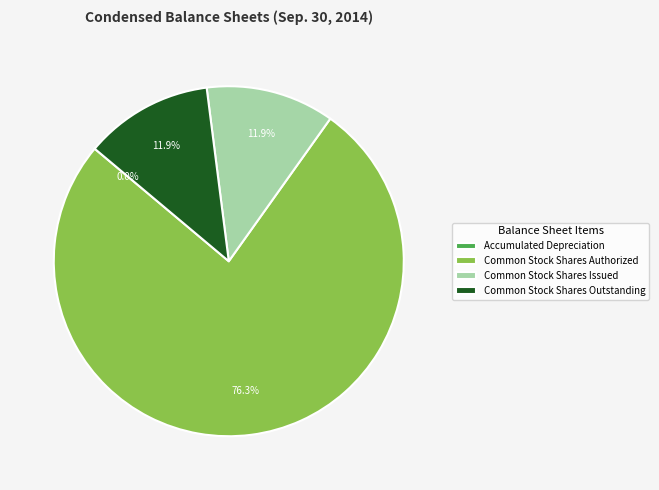

Combined, do Common Stock Shares Outstanding and Common Stock Shares Issued account for over 50%?

No